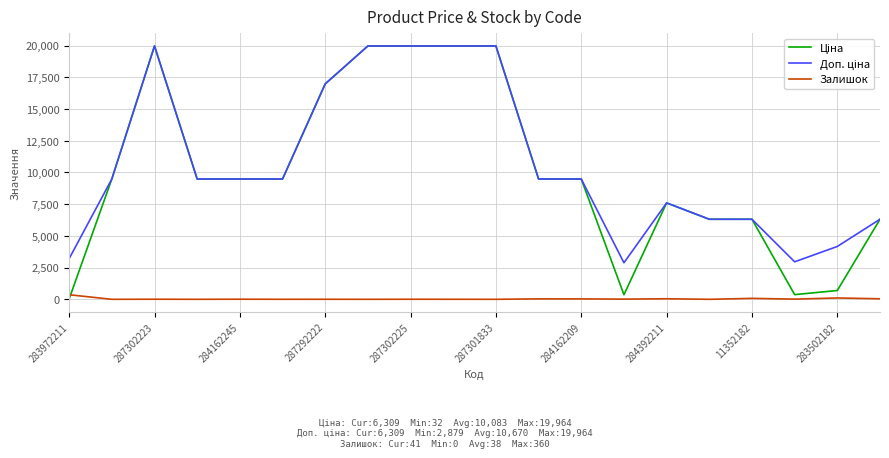

Does the chart display data point markers on the line(s)?

No